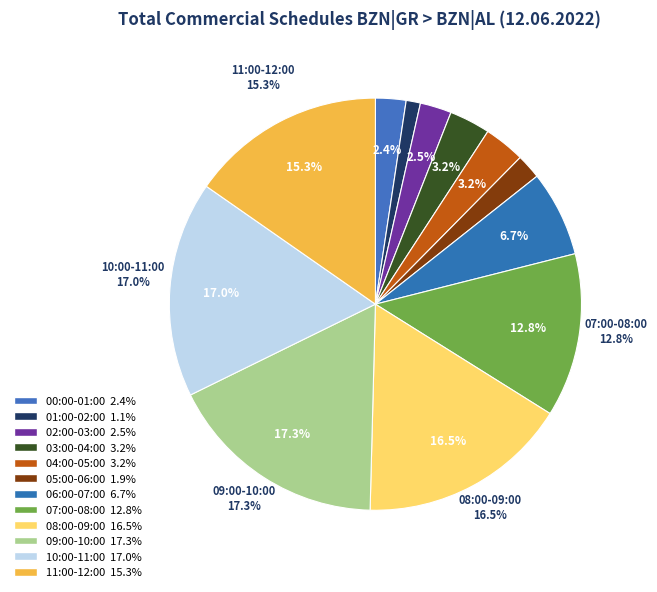

What percentage is the 10:00-11:00 slice, to the nearest percent?

17%